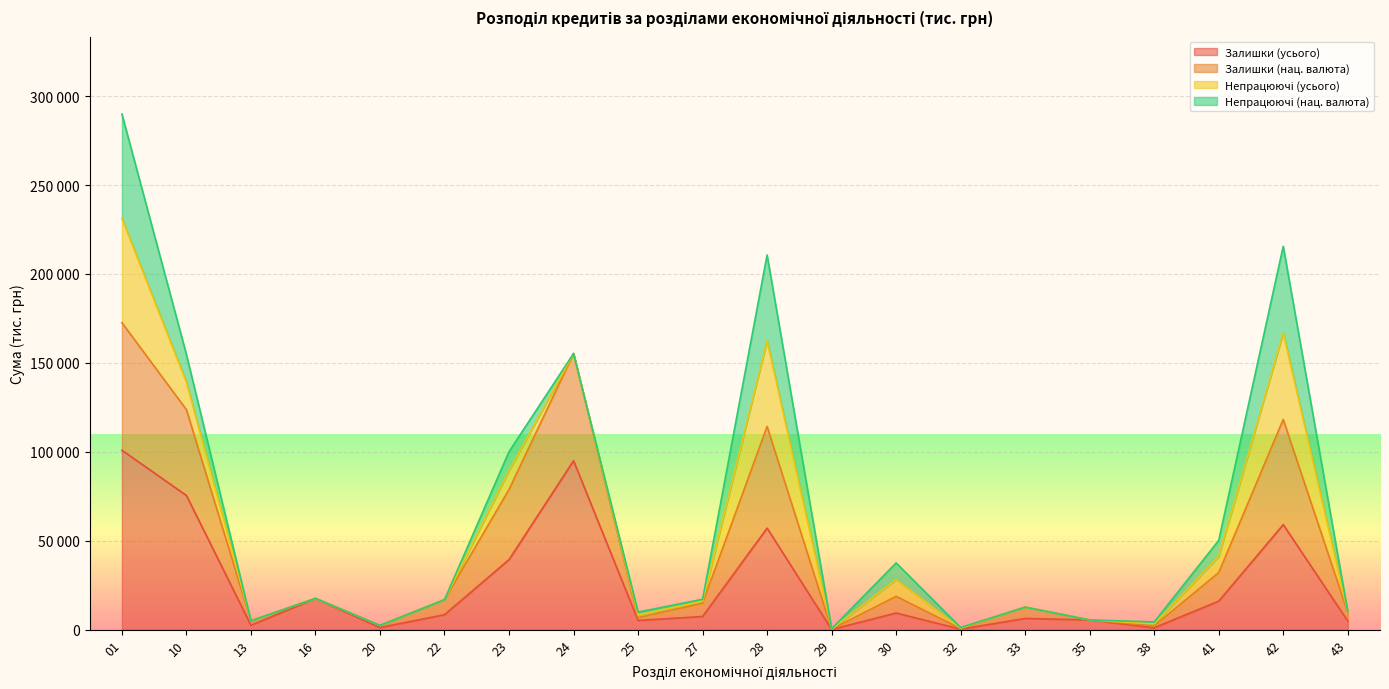

The Залишки (нац. валюта) series shows 1633 at 32. True or false?

False